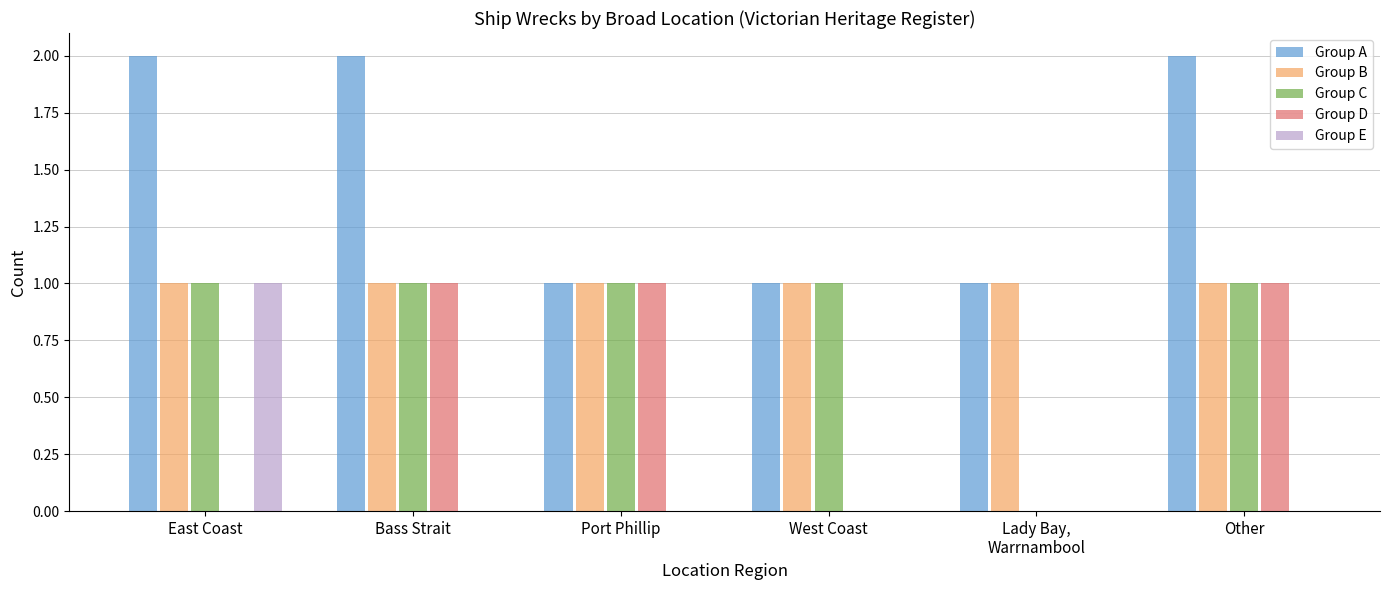

The Group B series shows 1 at West Coast. True or false?

True